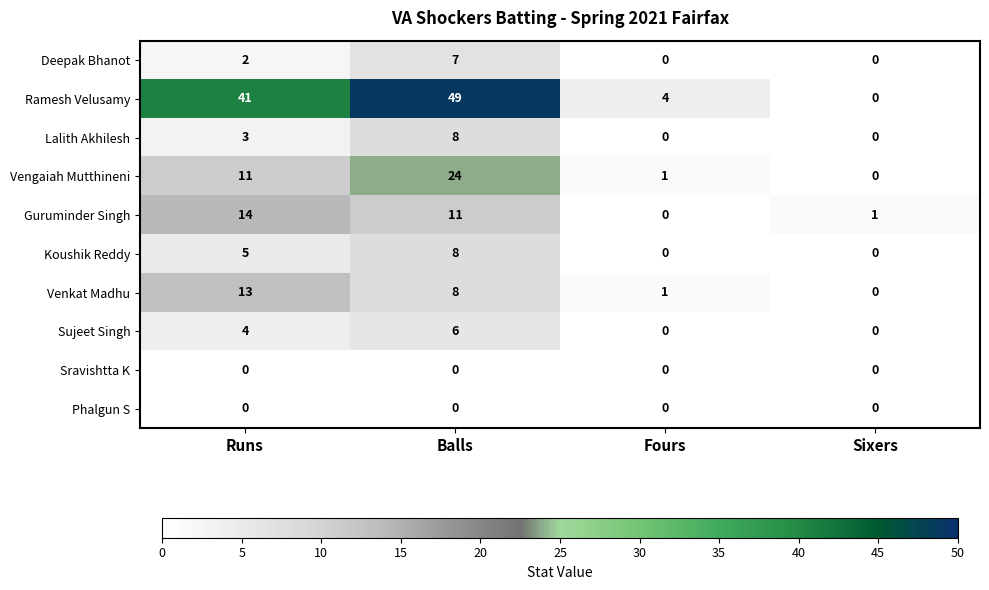

At which category is the sum across all series the highest?

Balls